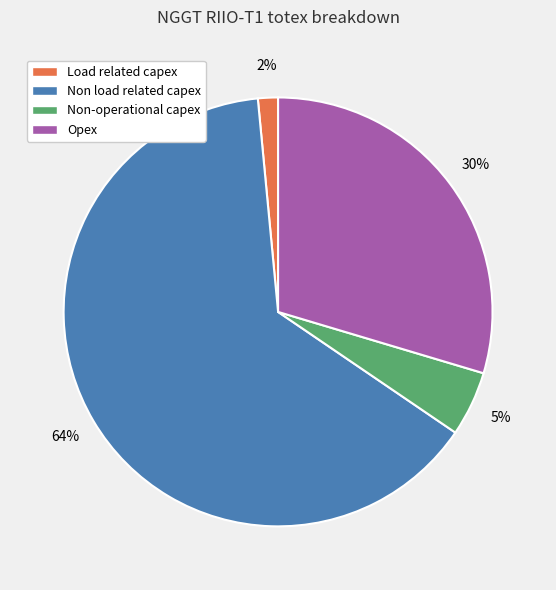

What percentage is the Non-operational capex slice, to the nearest percent?

5%